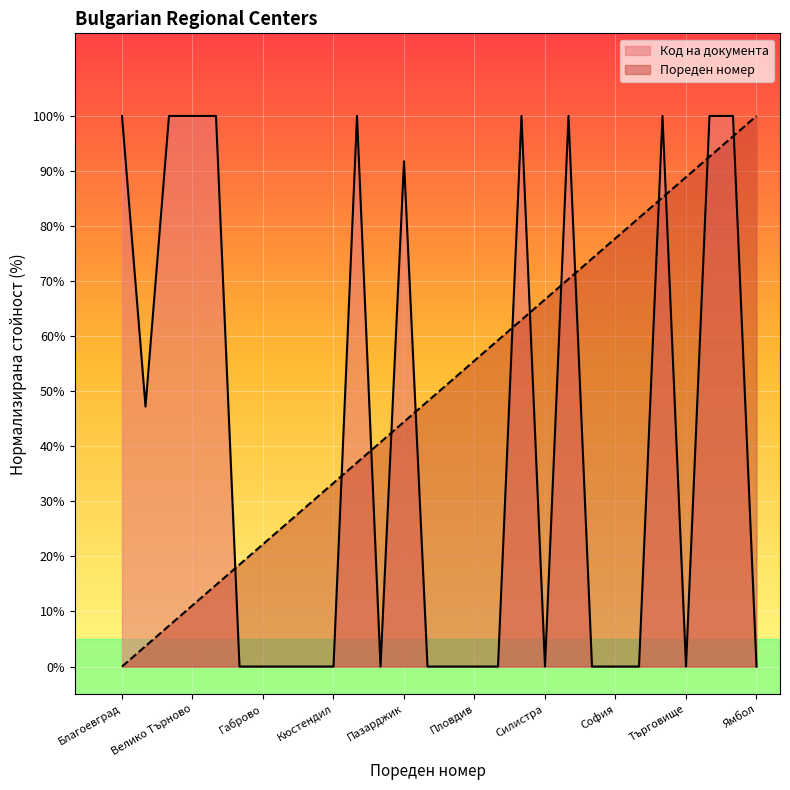

What is the difference between the second highest and minimum values in the Код на документа series?

100.0